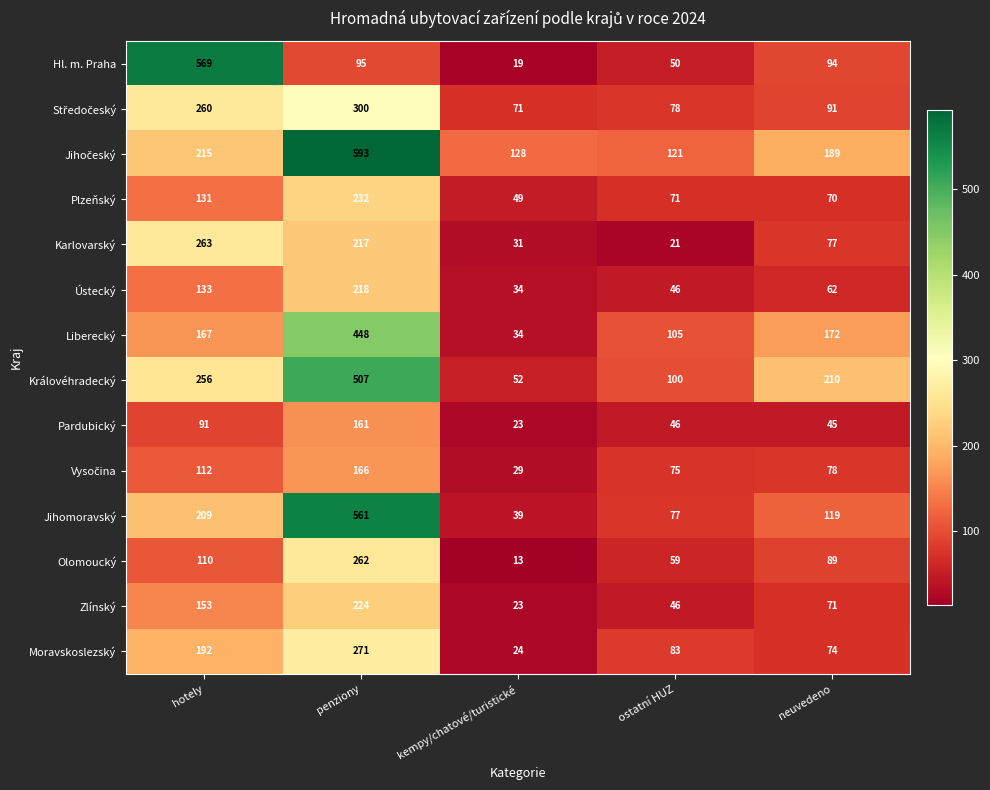

Between hotely and penziony, which series saw the biggest shift?

Hl. m. Praha